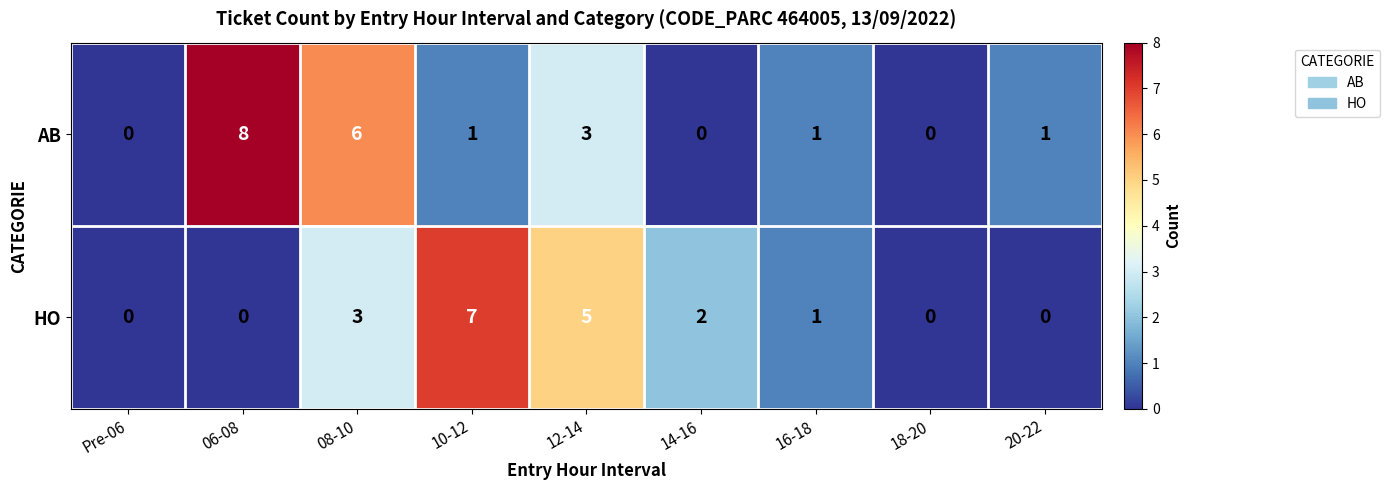

True or false: HO has a value of 0 at Pre-06.

True